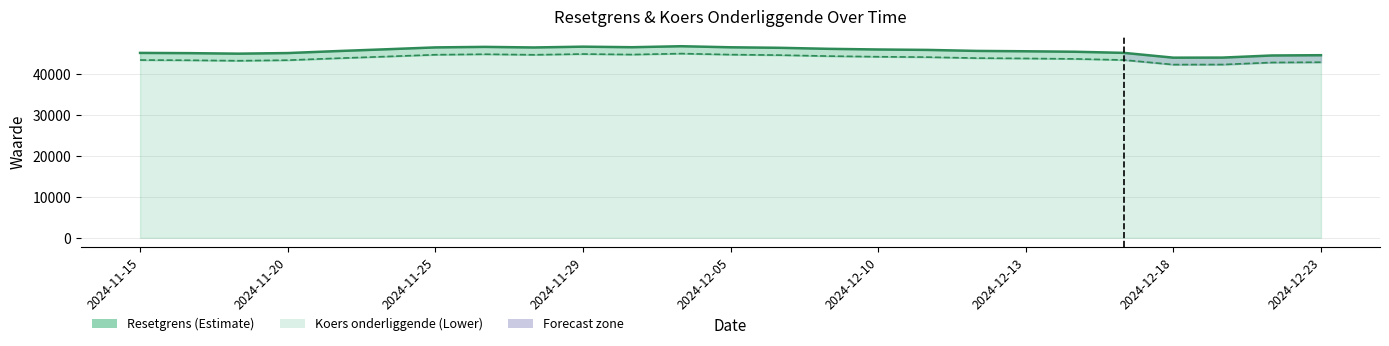

True or false: Resetgrens and Koers onderliggende intersect in this chart.

False